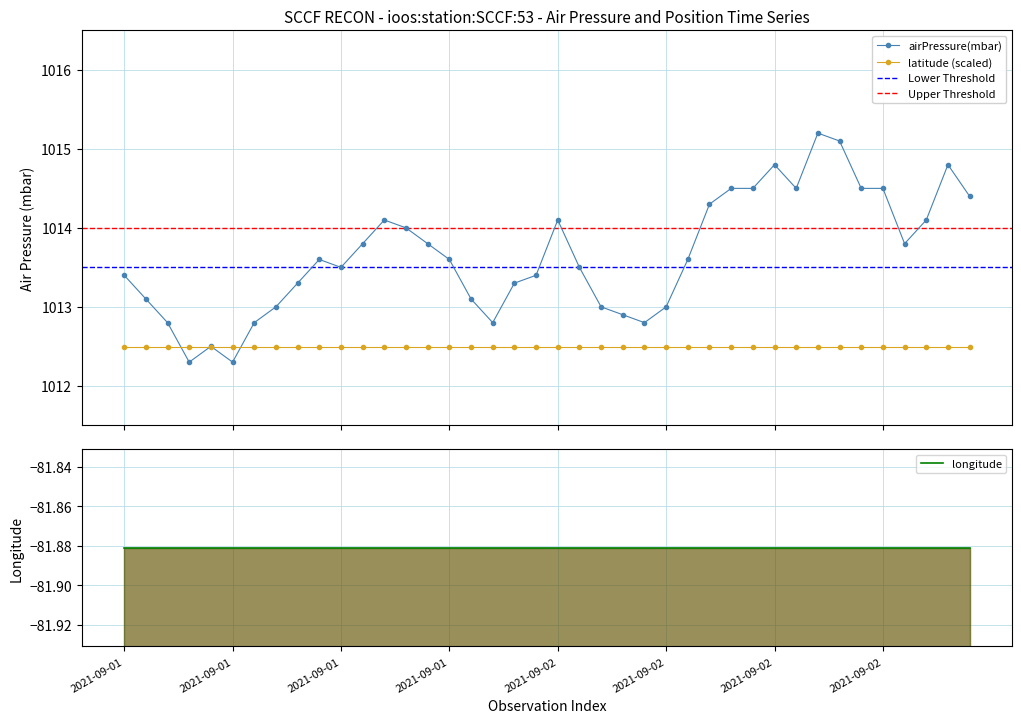

What is the value of the airPressure(mbar) point at the 15th from the left?

1013.8